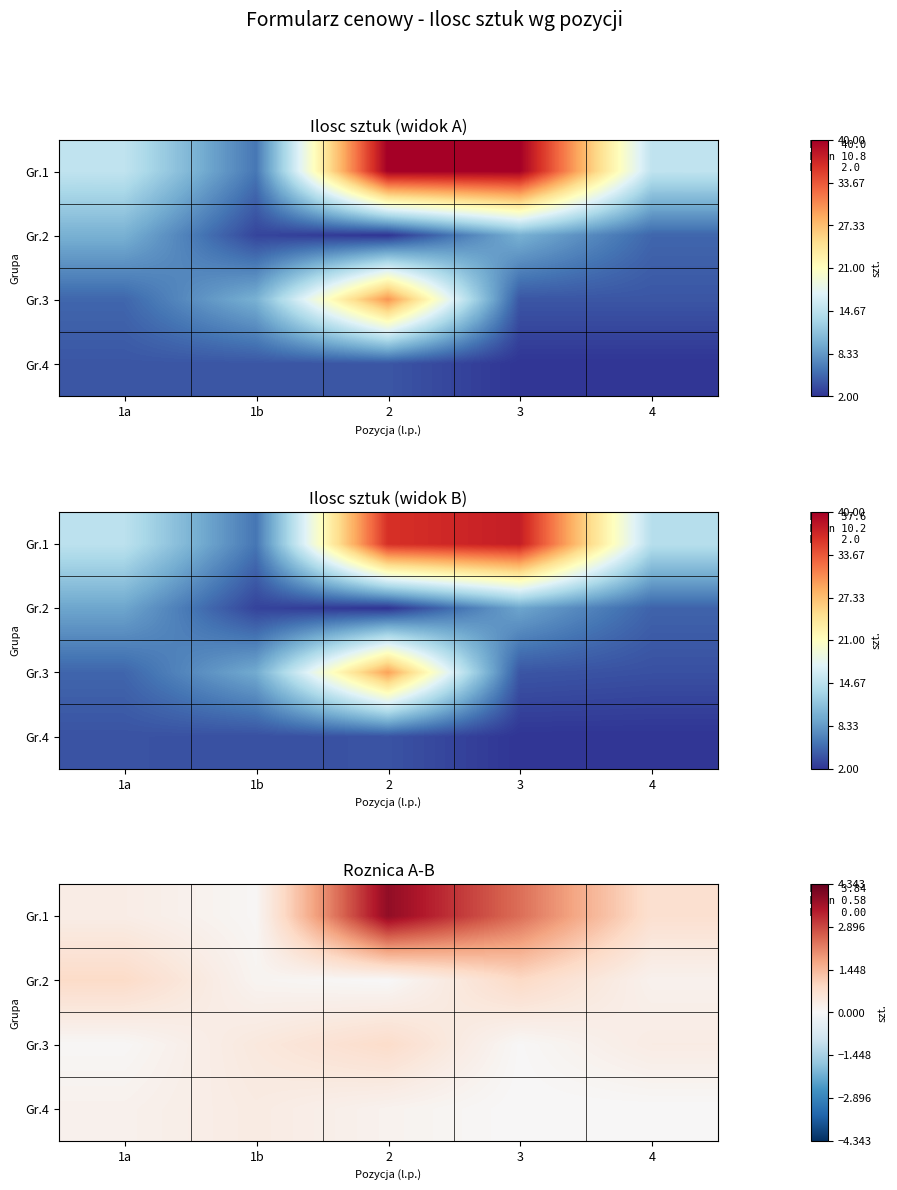

At how many categories does at least one series exceed 1?

2